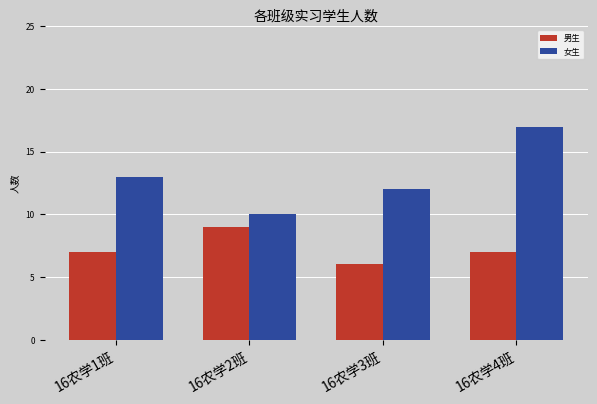

What is the smallest value displayed?

6